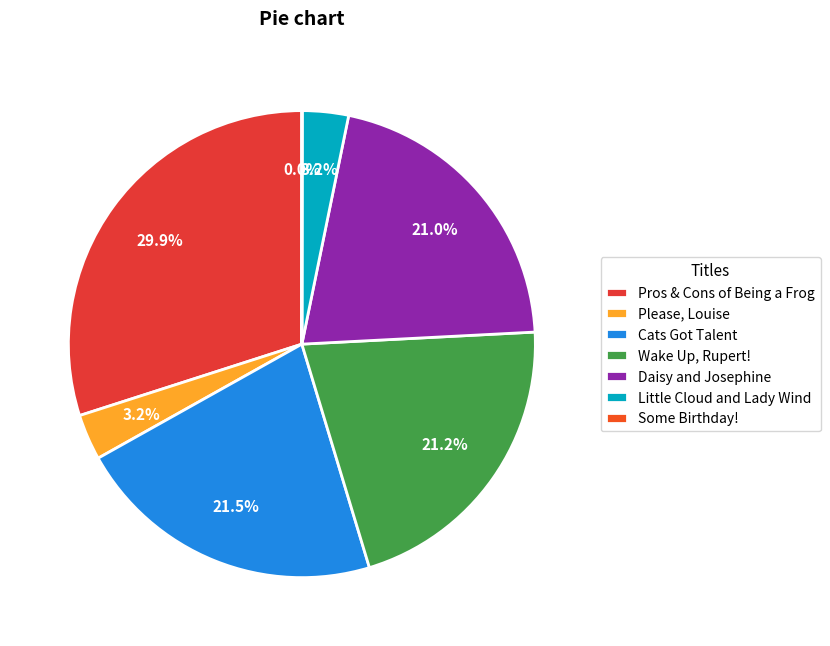

How many slices are in this pie chart?

7